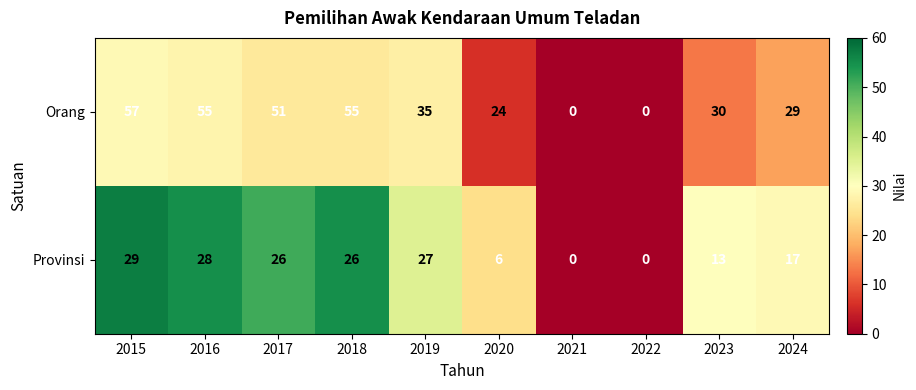

The value of Orang at 2020 is 34. True or false?

False